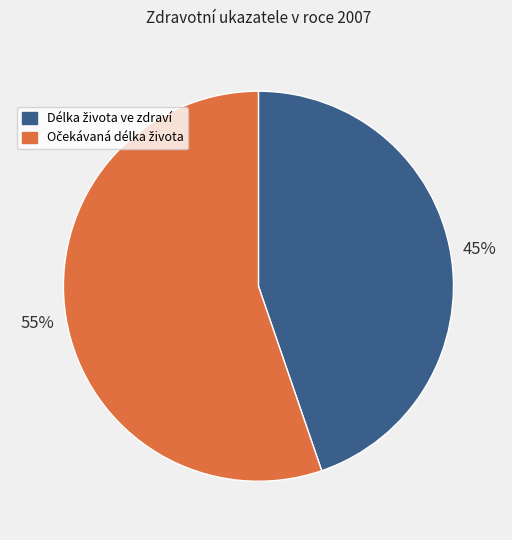

Is there any slice that represents more than half of the pie?

Yes